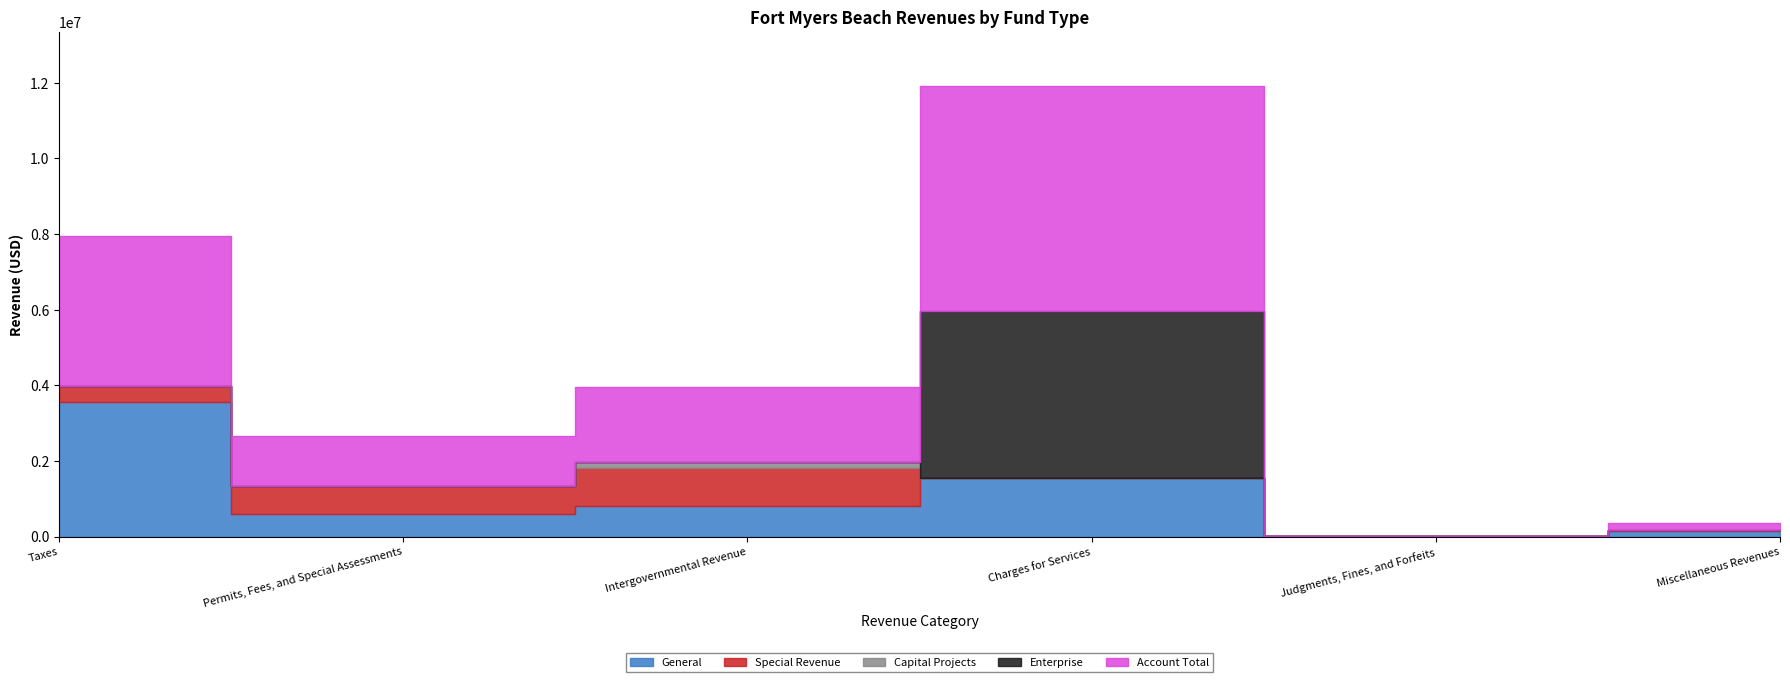

Reading left to right, extract all data points from this chart.

General: Taxes=3564503	Permits, Fees, and Special Assessments=596167	Intergovernmental Revenue=808808	Charges for Services=1543517	Judgments, Fines, and Forfeits=6209	Miscellaneous Revenues=155404
Special Revenue: Taxes=410511	Permits, Fees, and Special Assessments=738632	Intergovernmental Revenue=999333	Charges for Services=0	Judgments, Fines, and Forfeits=0	Miscellaneous Revenues=29224
Capital Projects: Taxes=0	Permits, Fees, and Special Assessments=0	Intergovernmental Revenue=164088	Charges for Services=0	Judgments, Fines, and Forfeits=0	Miscellaneous Revenues=0
Enterprise: Taxes=0	Permits, Fees, and Special Assessments=0	Intergovernmental Revenue=0	Charges for Services=4415671	Judgments, Fines, and Forfeits=0	Miscellaneous Revenues=0
Account Total: Taxes=3975014	Permits, Fees, and Special Assessments=1334799	Intergovernmental Revenue=1972229	Charges for Services=5959188	Judgments, Fines, and Forfeits=6209	Miscellaneous Revenues=184628